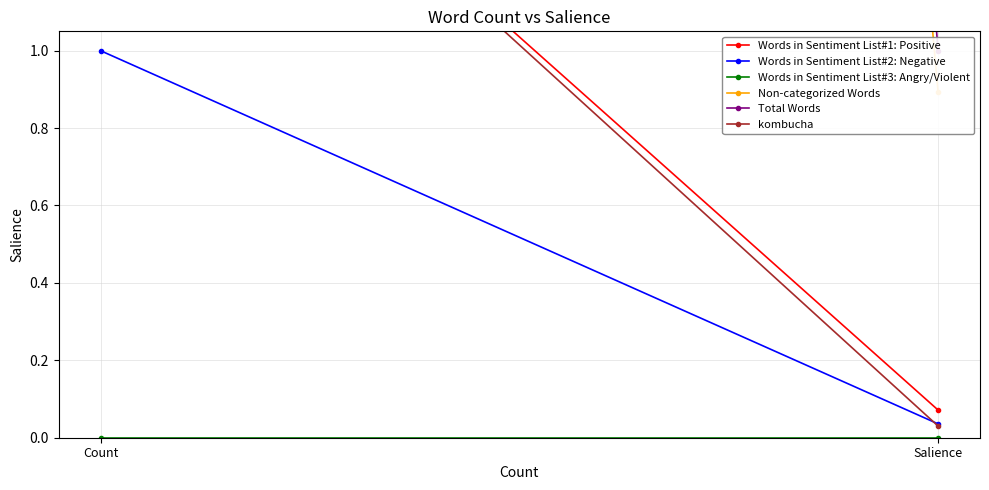

At which category is the sum across all series the highest?

Count